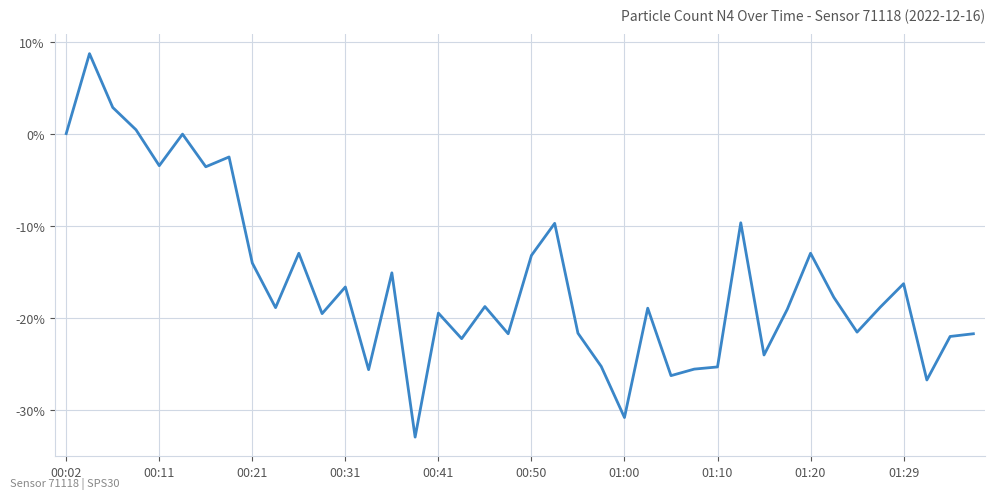

Does the chart display data point markers on the line(s)?

No